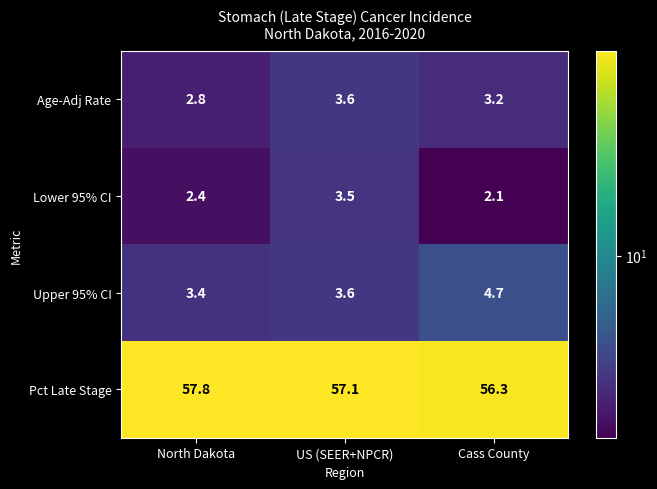

What is the total value across all series at US (SEER+NPCR)?

67.8